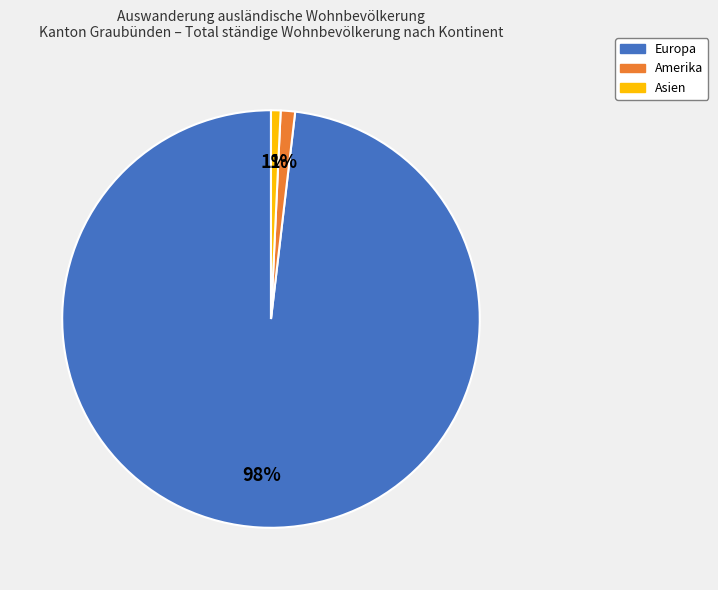

To the nearest percent, what is the difference between the largest and smallest slice percentages?

97%